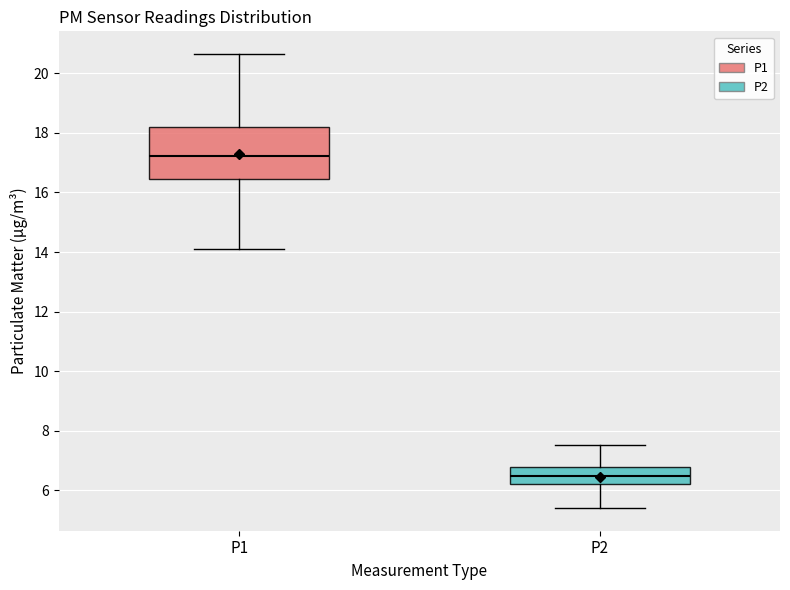

Reading left to right, read every box against the y-axis: the position of its median line, the range the box covers, and the ends of its whiskers. The values are not printed on the chart, so give them approximately, as read against the axis.

P1: median 17.2, box 16.4 to 18.2, whiskers 14.2 to 20.6
P2: median 6.4, box 6.2 to 6.8, whiskers 5.4 to 7.6